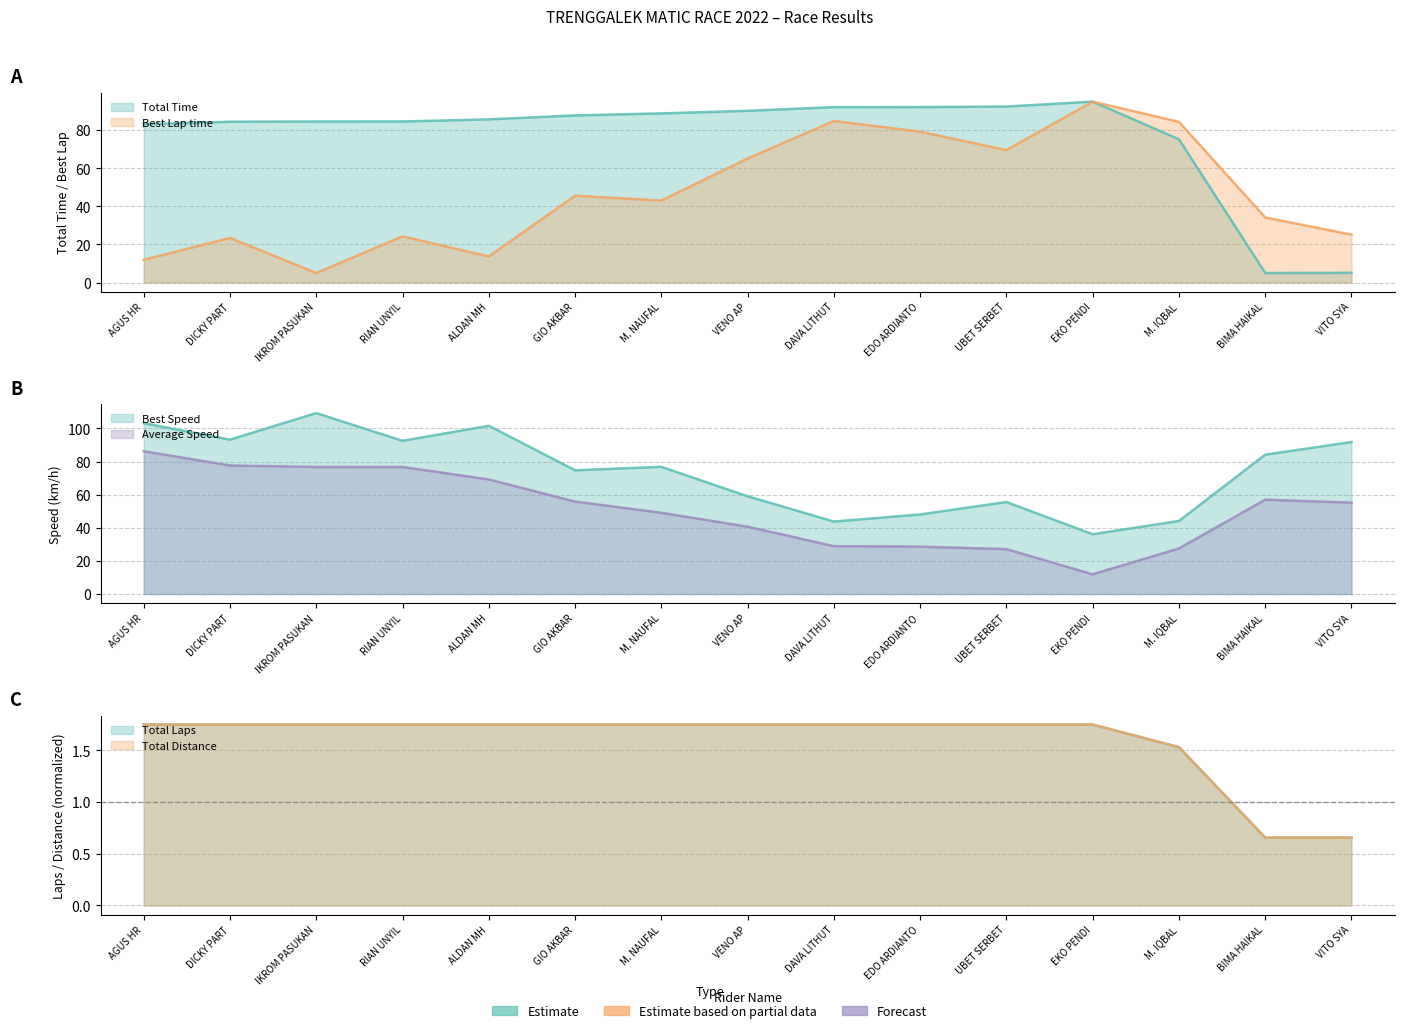

What is the difference between the maximum and minimum values in the Best Lap time series?

90.0